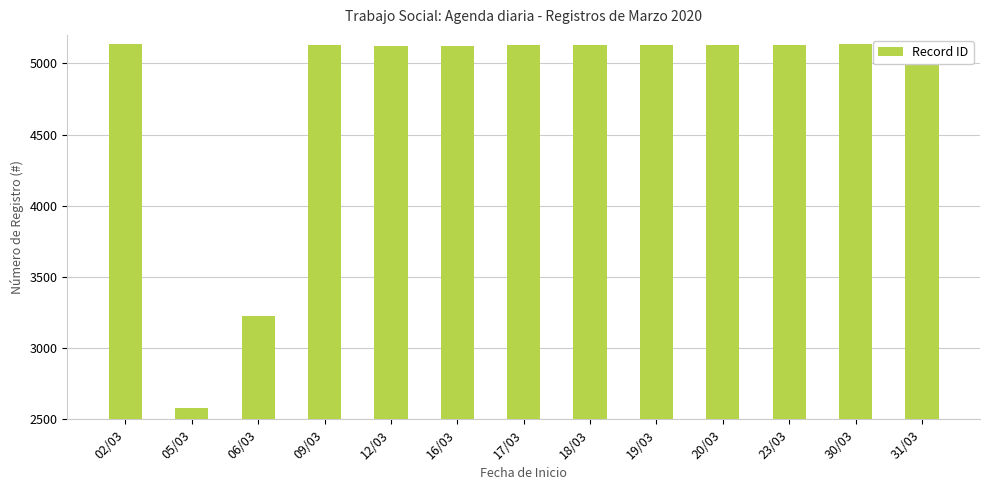

Which category has the highest value across all series?

31/03